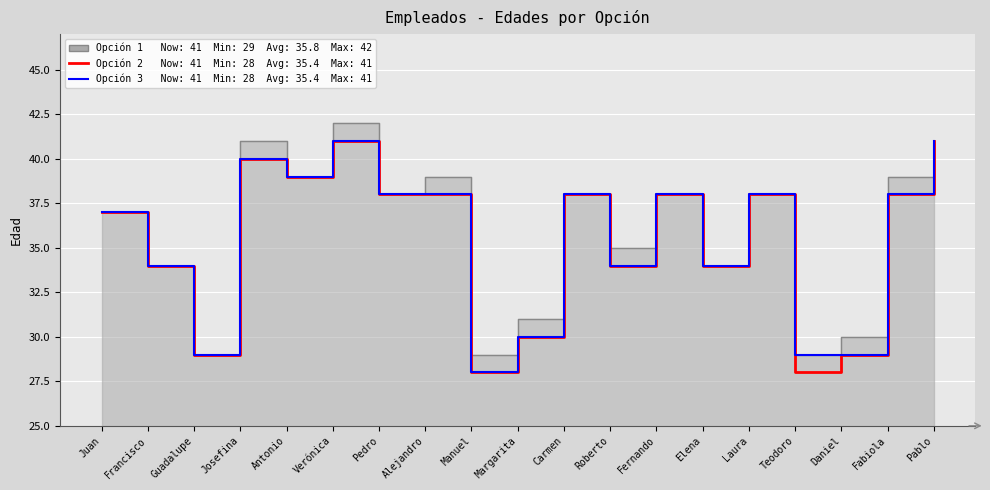

At which category does Opción 2 reach its first local peak?

Josefina